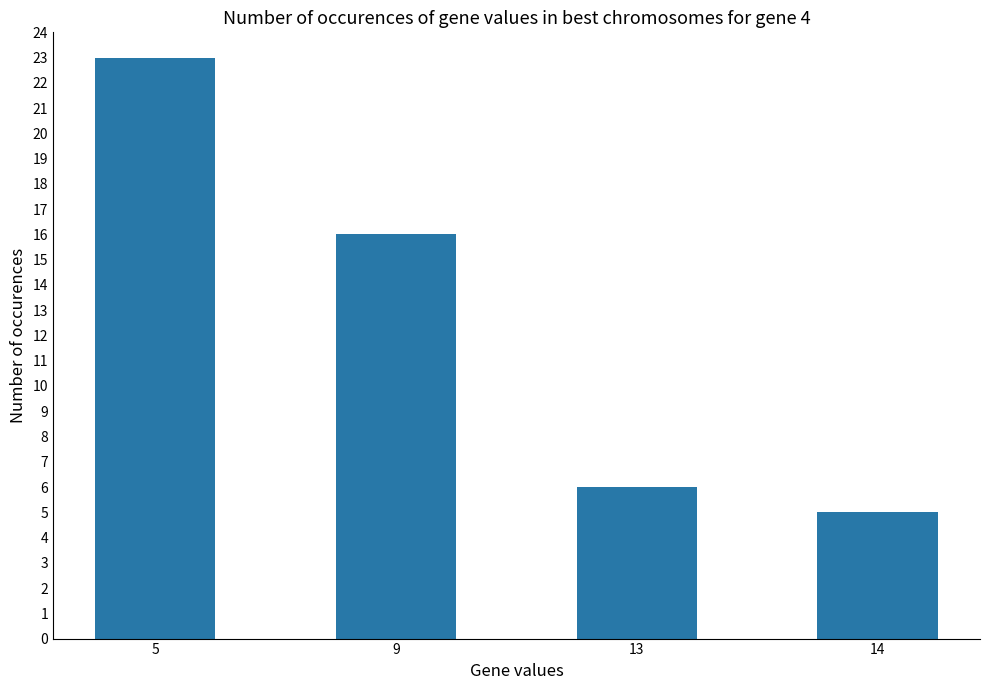

What is the value of the 4th bar from the left?

5